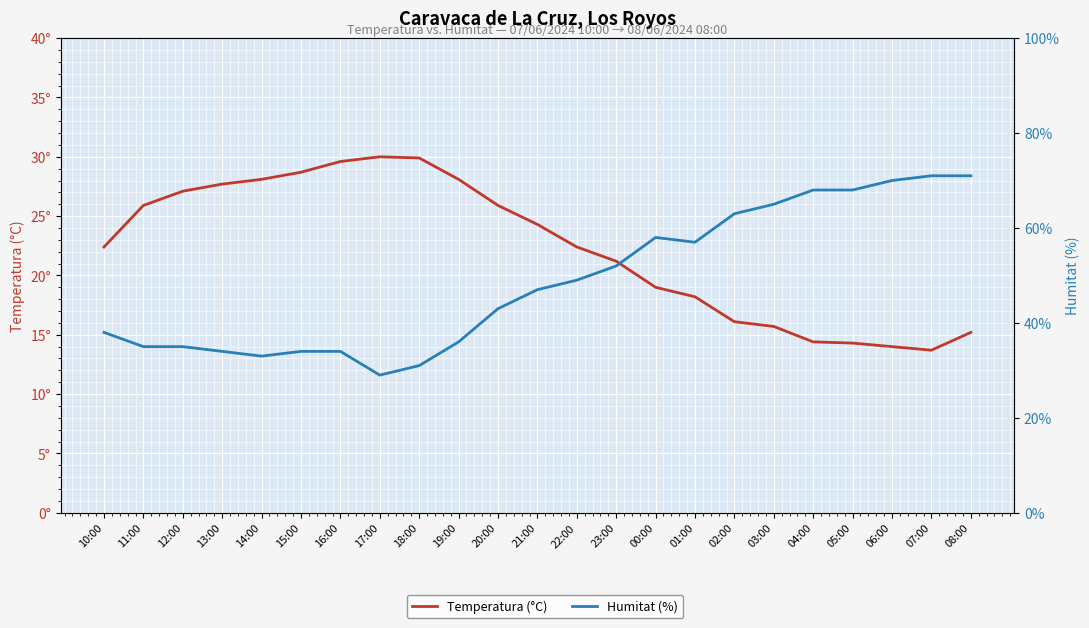

At which label does Temperatura (°C) first exceed 22?

10:00